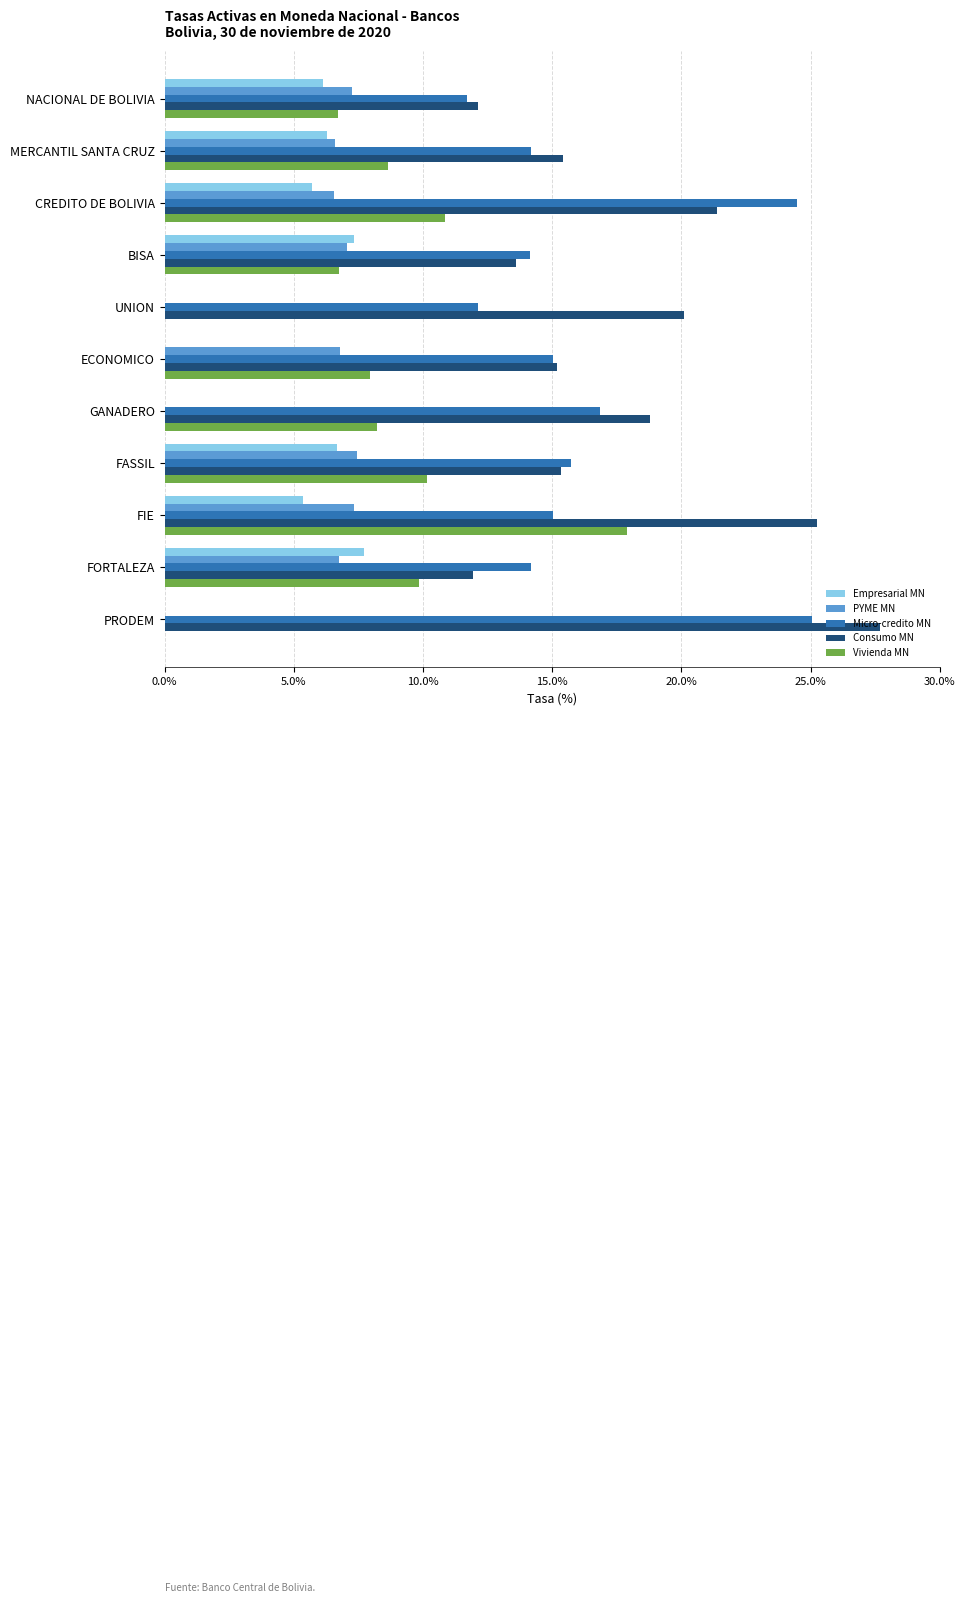

What is the sum of all Micro-credito MN values?

178.4